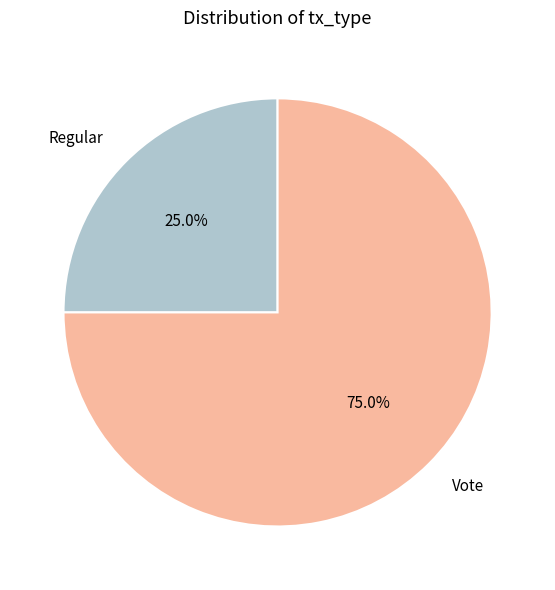

The Vote slice represents 81% of the pie. True or false?

False